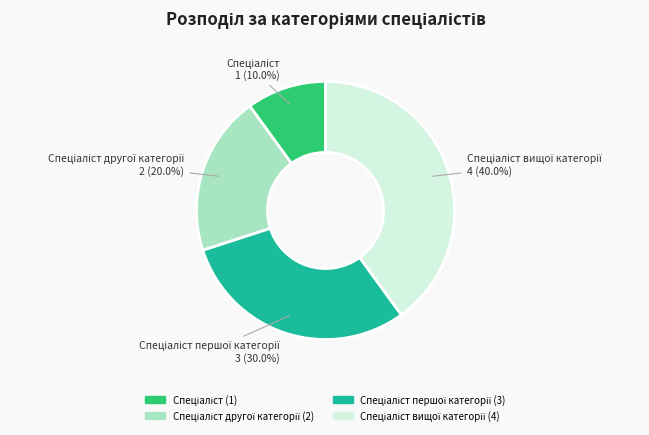

Is there any slice that represents more than half of the pie?

No